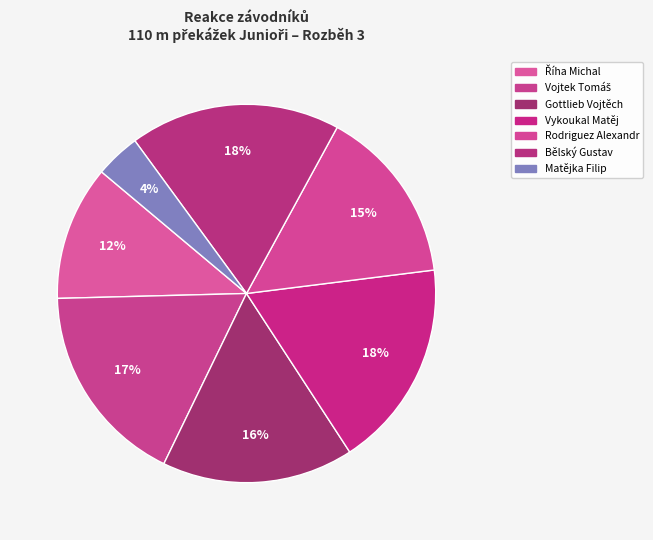

Which has a higher value, Gottlieb Vojtěch or Říha Michal?

Gottlieb Vojtěch